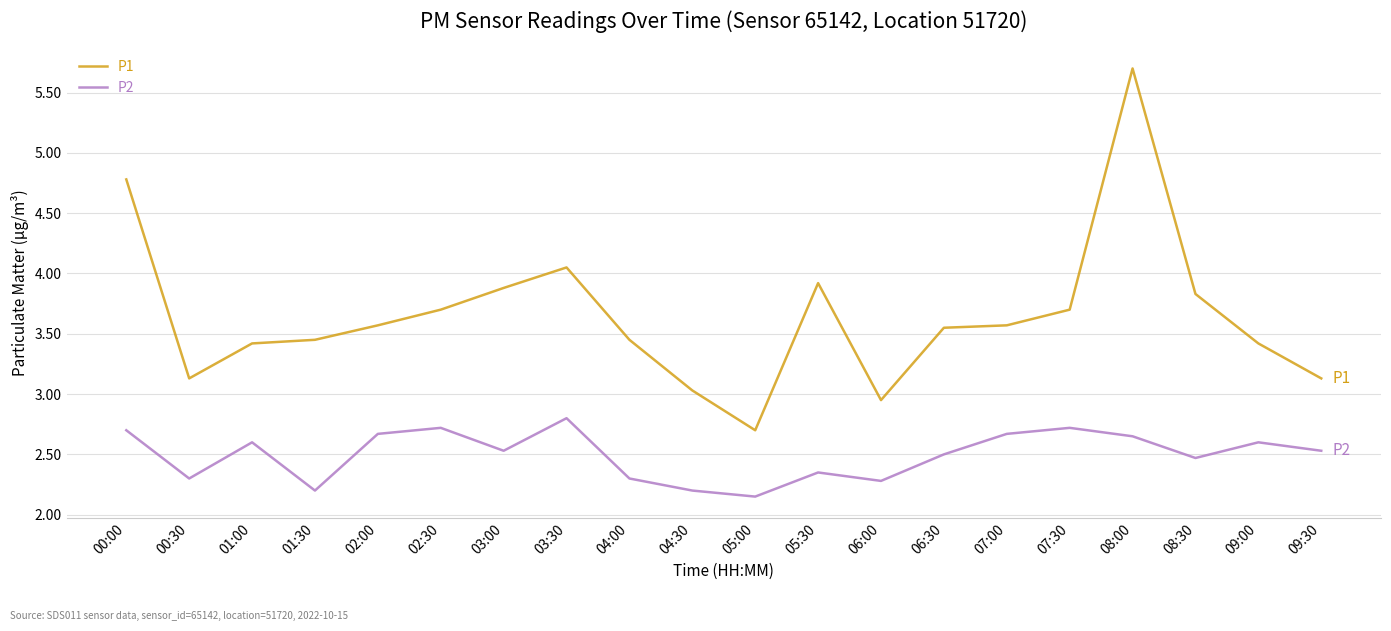

The value of P1 at 09:00 is 2.4. True or false?

False